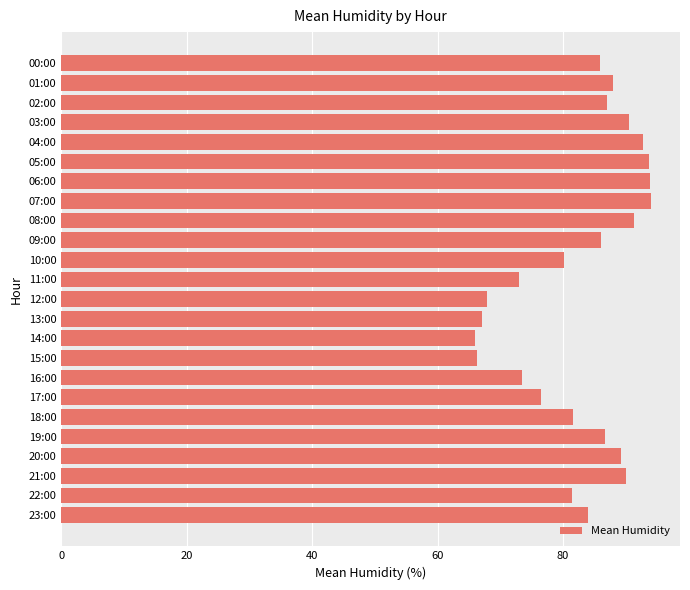

What is the label of the 11th bar from the bottom?

13:00